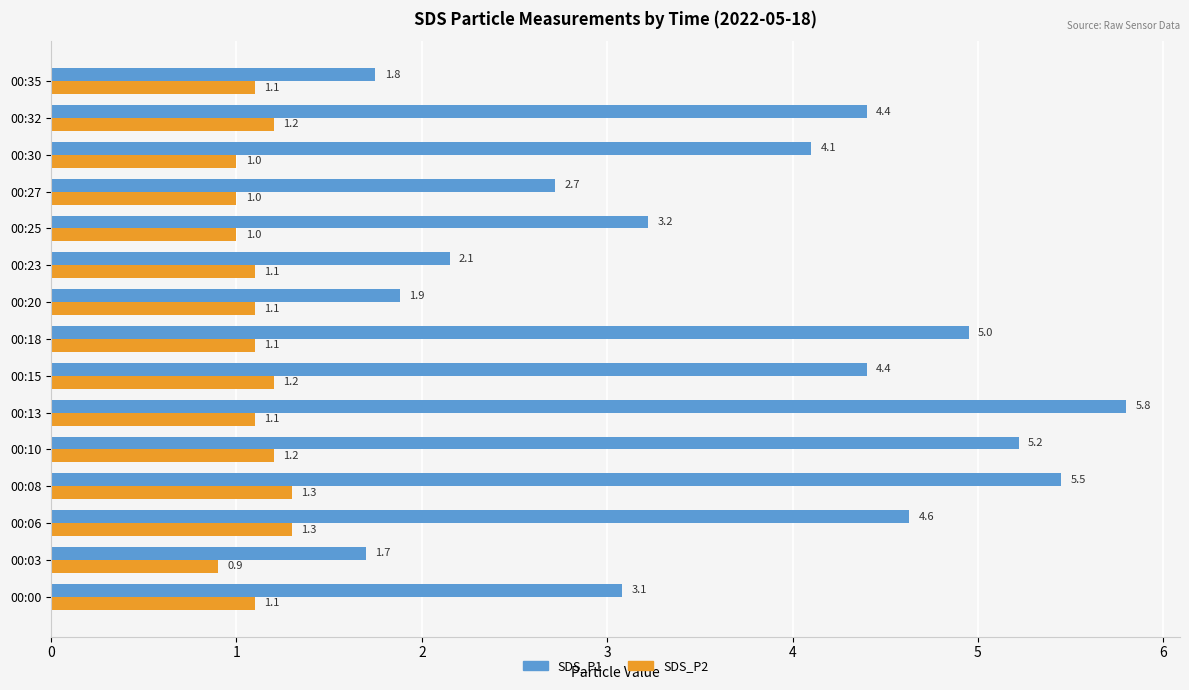

Rank the series by their maximum value, from lowest to highest.

SDS_P2, SDS_P1